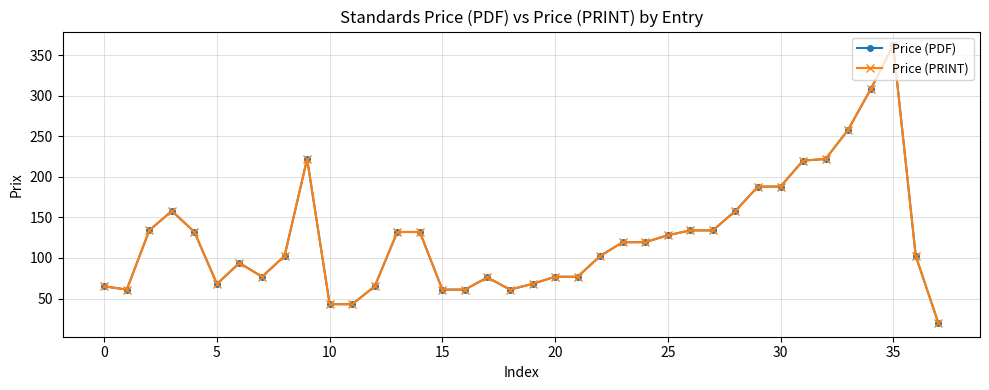

Is this an area chart (filled region under the line)?

No